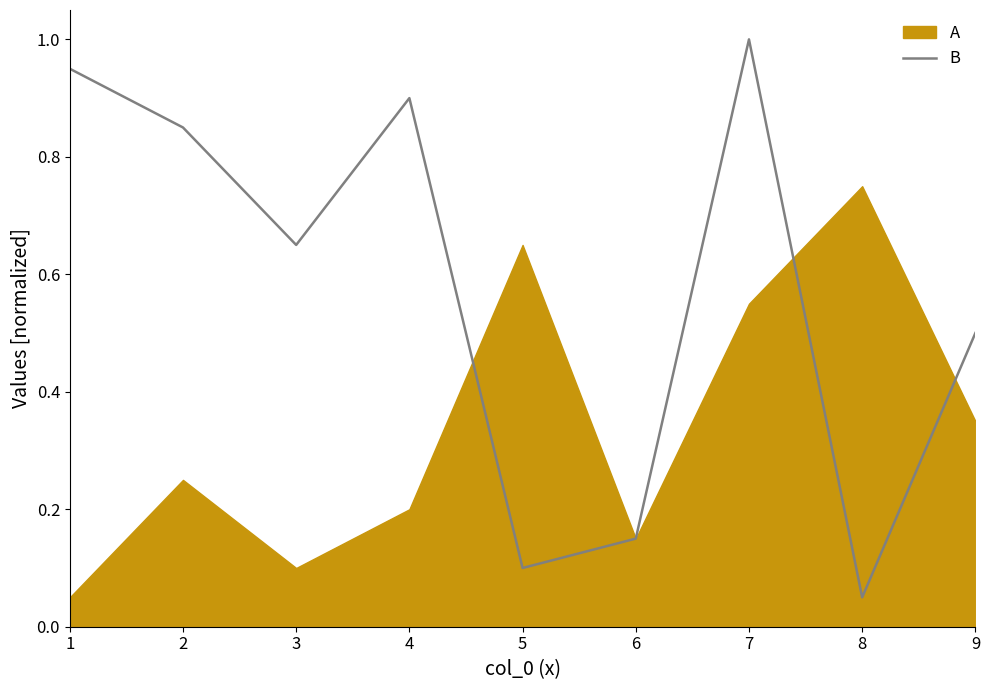

What is the change in value from 6 to 7?

+0.8